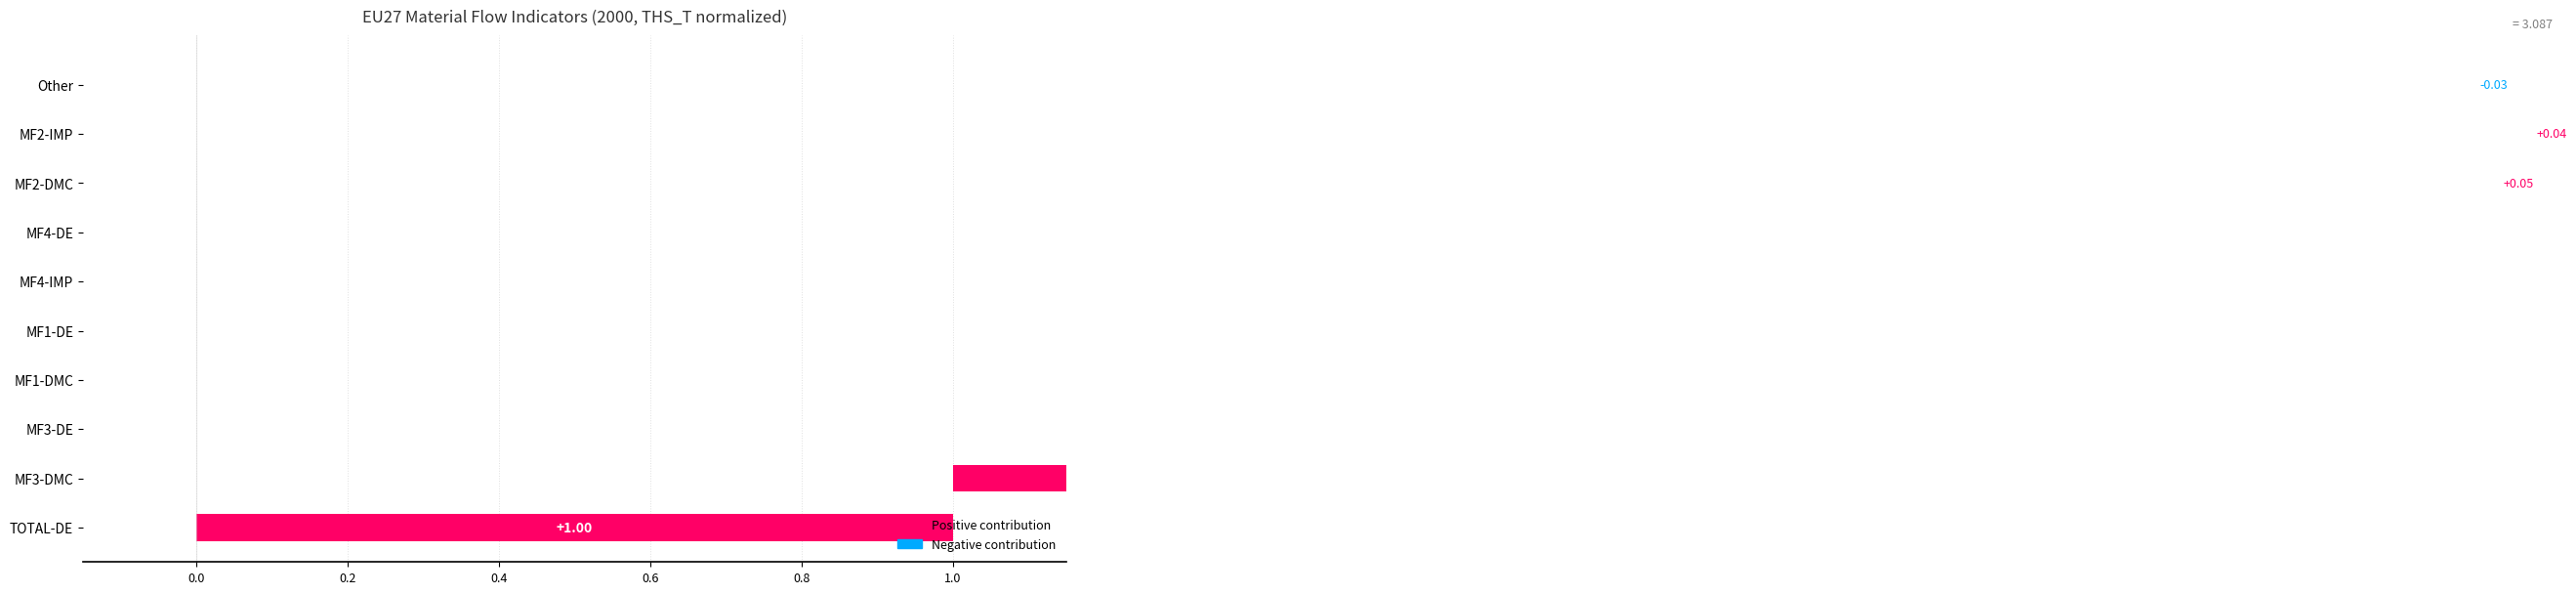

What is the sum of all values?

3.1